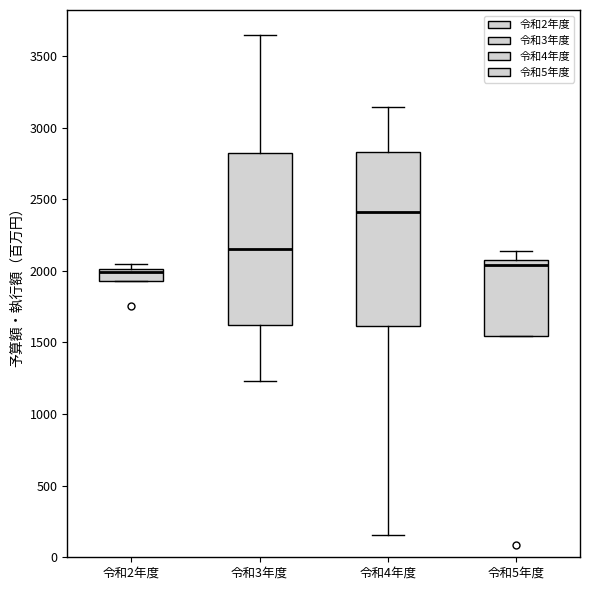

Reading left to right, read every box against the y-axis: the position of its median line, the range the box covers, and the ends of its whiskers. The values are not printed on the chart, so give them approximately, as read against the axis.

令和2年度: median 2000 (just below the box's upper edge), box 1950 to 2000, whiskers 1950 to 2050
令和3年度: median 2150, box 1650 to 2800, whiskers 1250 to 3650
令和4年度: median 2400, box 1600 to 2850, whiskers 150 to 3150
令和5年度: median 2050, box 1550 to 2100, whiskers 1550 to 2150